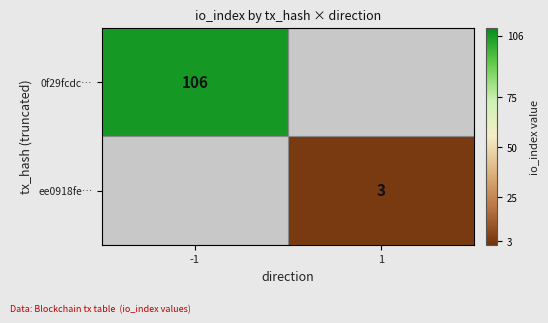

Is it true that ee0918fe… equals 5 at 1?

False